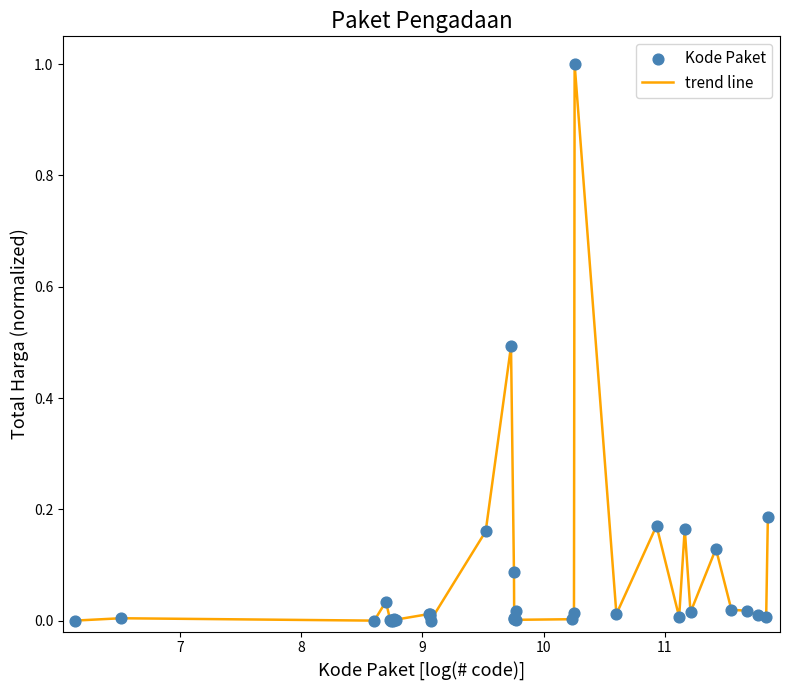

What is the difference between the maximum and minimum values?

1.0